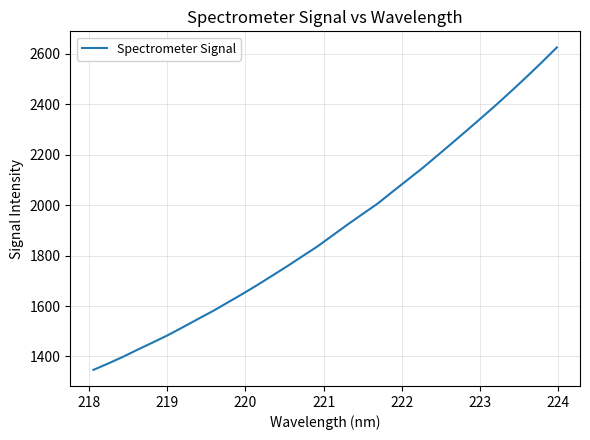

Reading left to right, what are all the values shown in this chart?

1347.0	1372.5	1399.5	1428.4	1456.5	1485.2	1516.8	1548.9	1580.6	1614.8	1649.1	1684.7	1722.1	1759.5	1798.5	1837.1	1880.3	1923.3	1964.7	2005.7	2053.1	2099.8	2146.5	2196.2	2246.4	2297.1	2348.4	2400.4	2454.4	2509.5	2566.1	2624.6